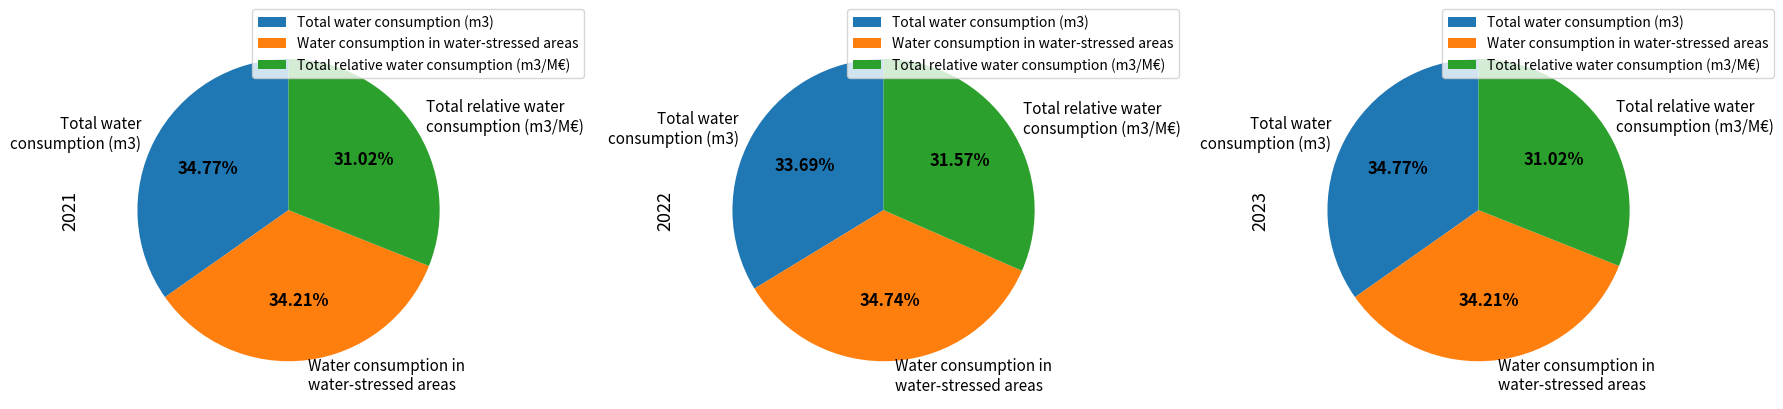

Which slice is the smallest?

Total relative water consumption (m3/M€)